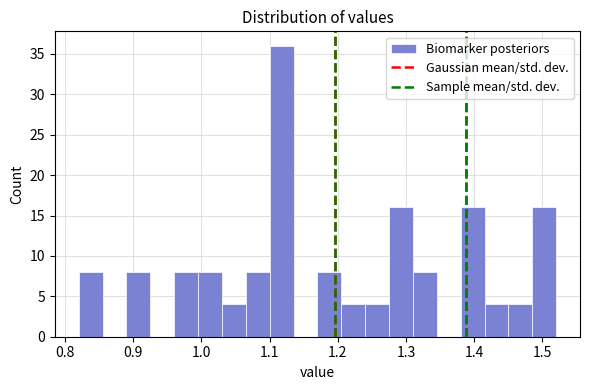

Read against the x-axis, roughly where is the centre of the tallest bar?

1.12